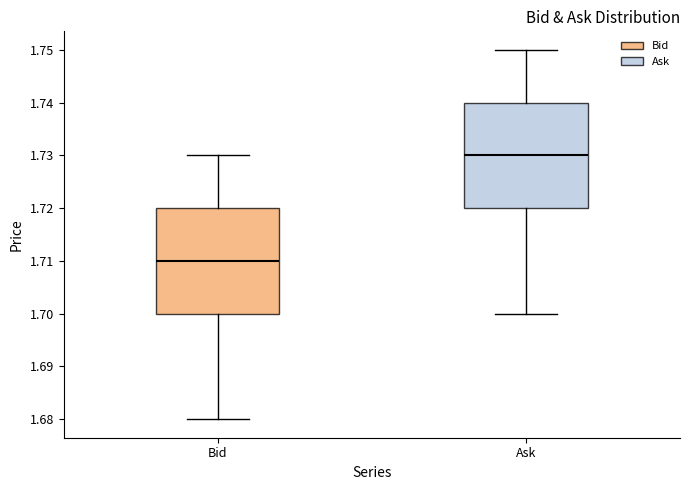

Which box's median line is the highest?

Ask